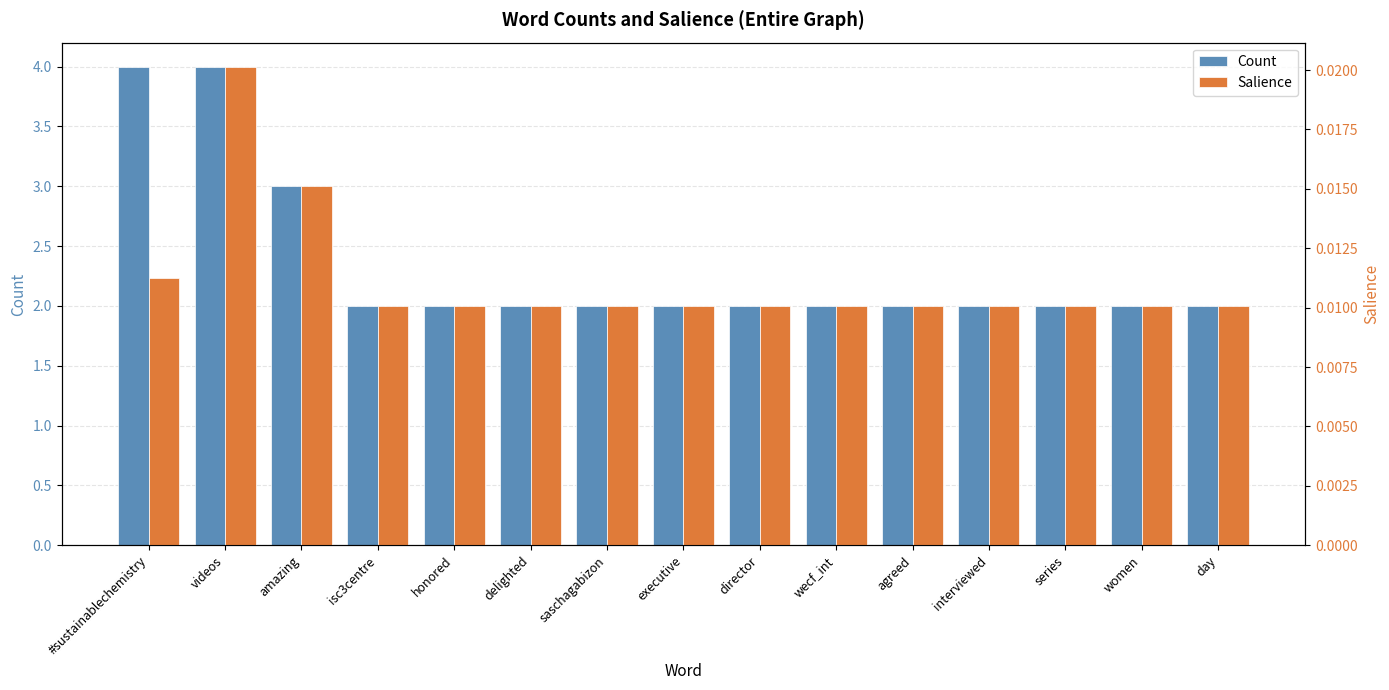

What is the difference between the Count values at wecf_int and #sustainablechemistry?

2.0